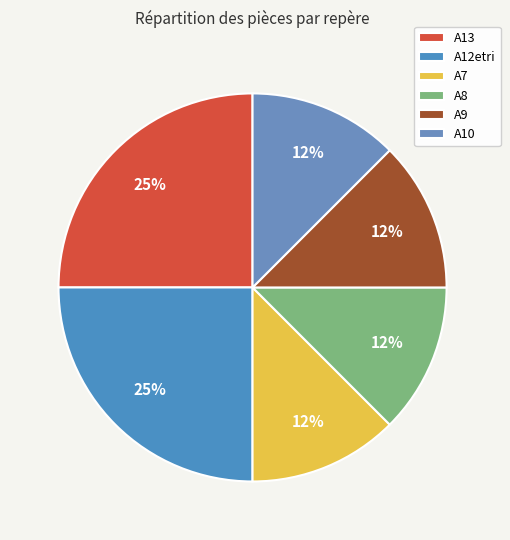

Is it true that A7 is 6% of the pie?

False